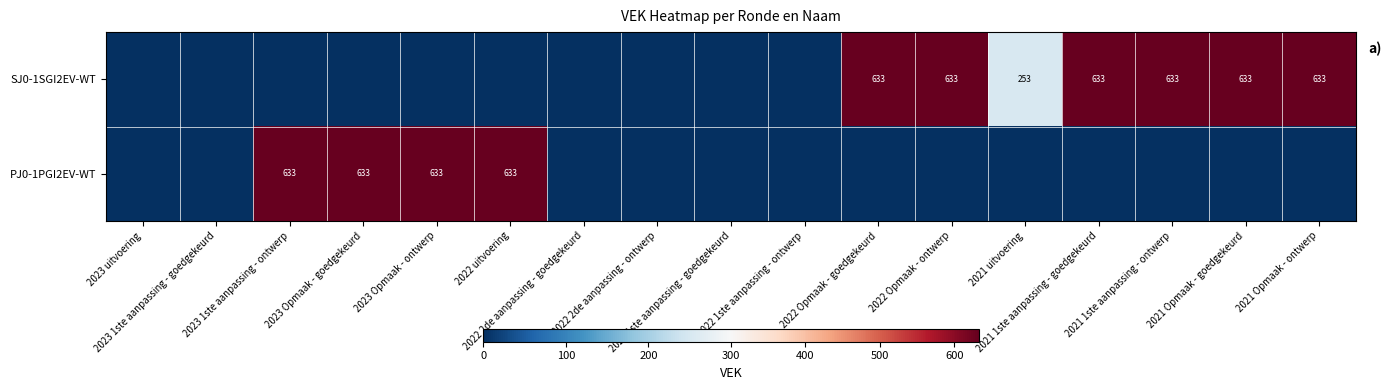

The value of PJ0-1PGI2EV-WT at 2023 1ste aanpassing - goedgekeurd is 0. True or false?

True